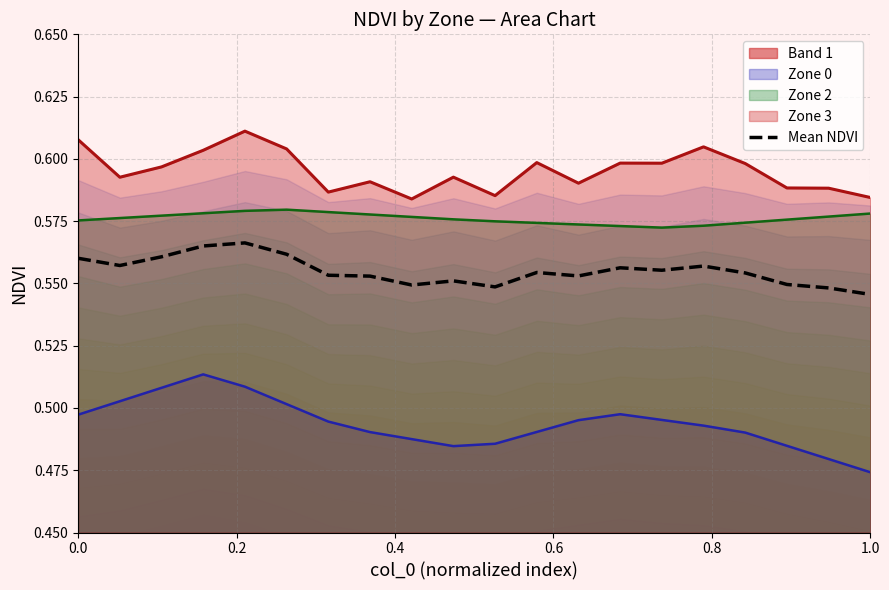

True or false: Zone 2 and Zone 3 intersect in this chart.

False